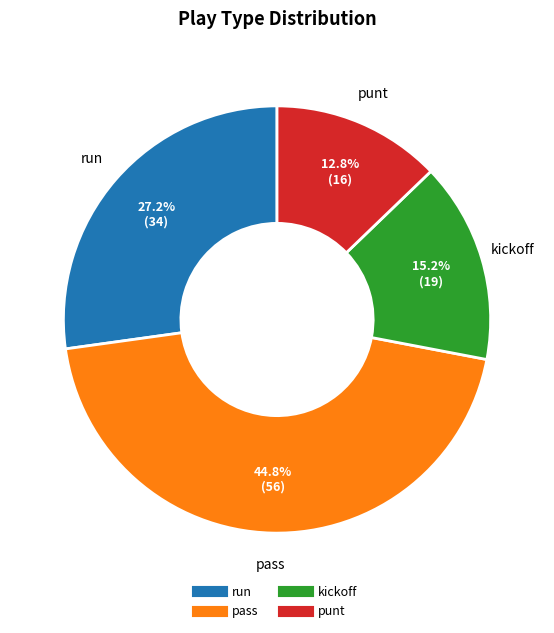

How many slices are in this pie chart?

4